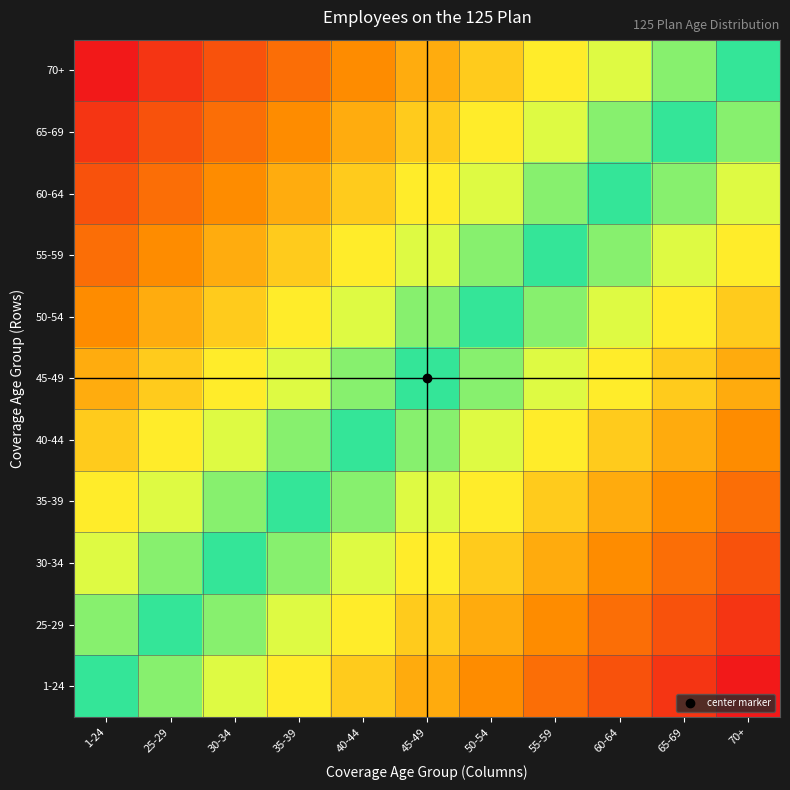

Which category has the highest value across all series?

70+